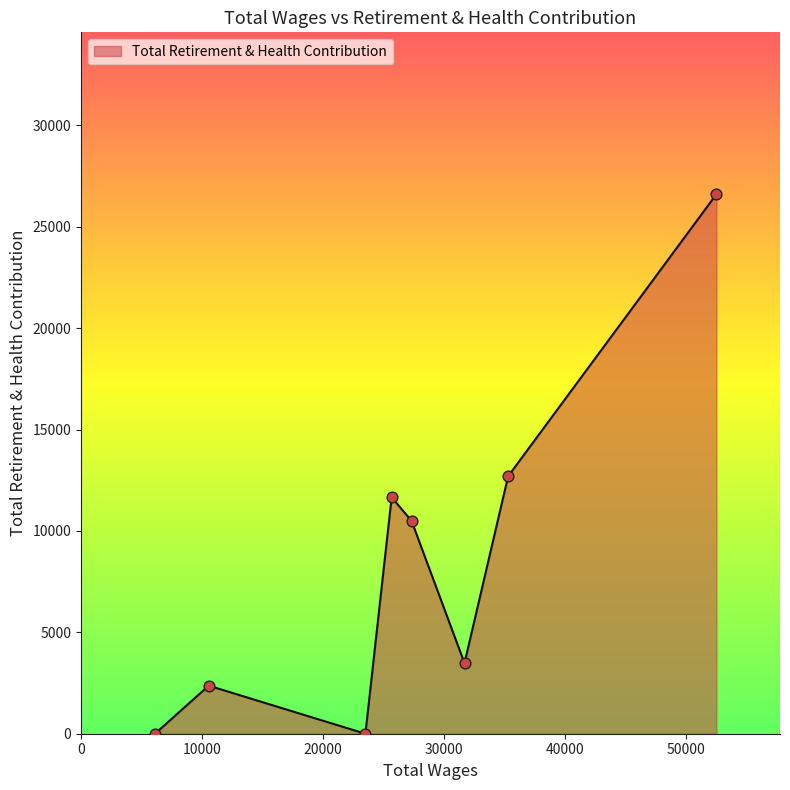

How many interior local valleys (lower than both neighbors) does the data have?

2